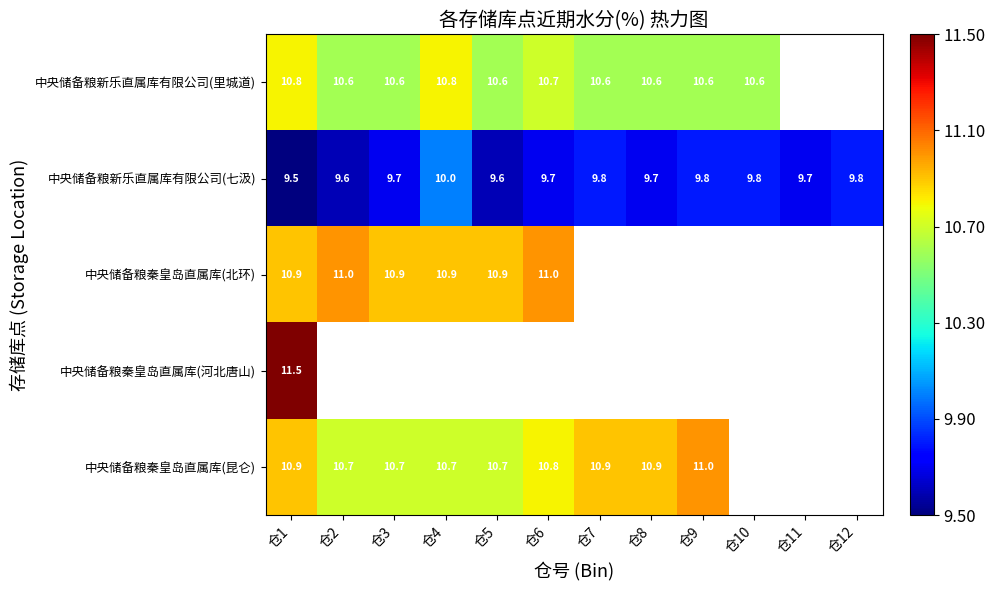

What is the minimum value shown in the chart?

9.5